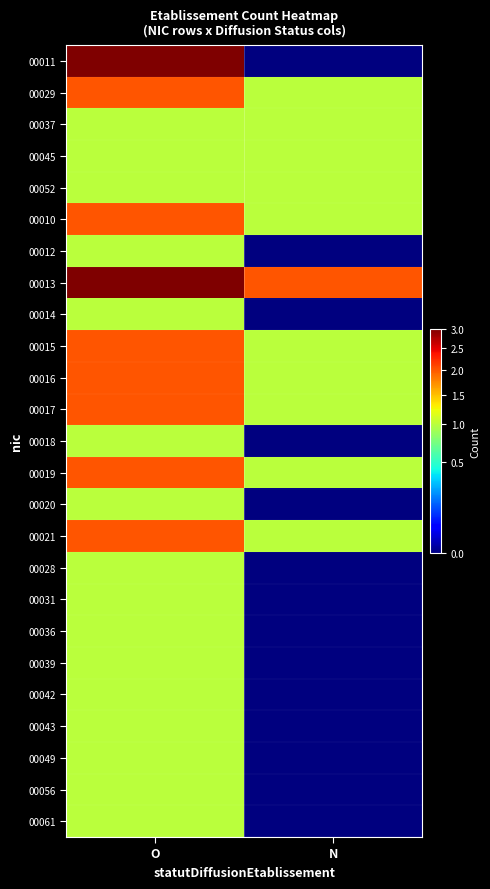

Reading left to right, transcribe all the data shown in this chart.

00011: O=3	N=0
00029: O=2	N=1
00037: O=1	N=1
00045: O=1	N=1
00052: O=1	N=1
00010: O=2	N=1
00012: O=1	N=0
00013: O=3	N=2
00014: O=1	N=0
00015: O=2	N=1
00016: O=2	N=1
00017: O=2	N=1
00018: O=1	N=0
00019: O=2	N=1
00020: O=1	N=0
00021: O=2	N=1
00028: O=1	N=0
00031: O=1	N=0
00036: O=1	N=0
00039: O=1	N=0
00042: O=1	N=0
00043: O=1	N=0
00049: O=1	N=0
00056: O=1	N=0
00061: O=1	N=0